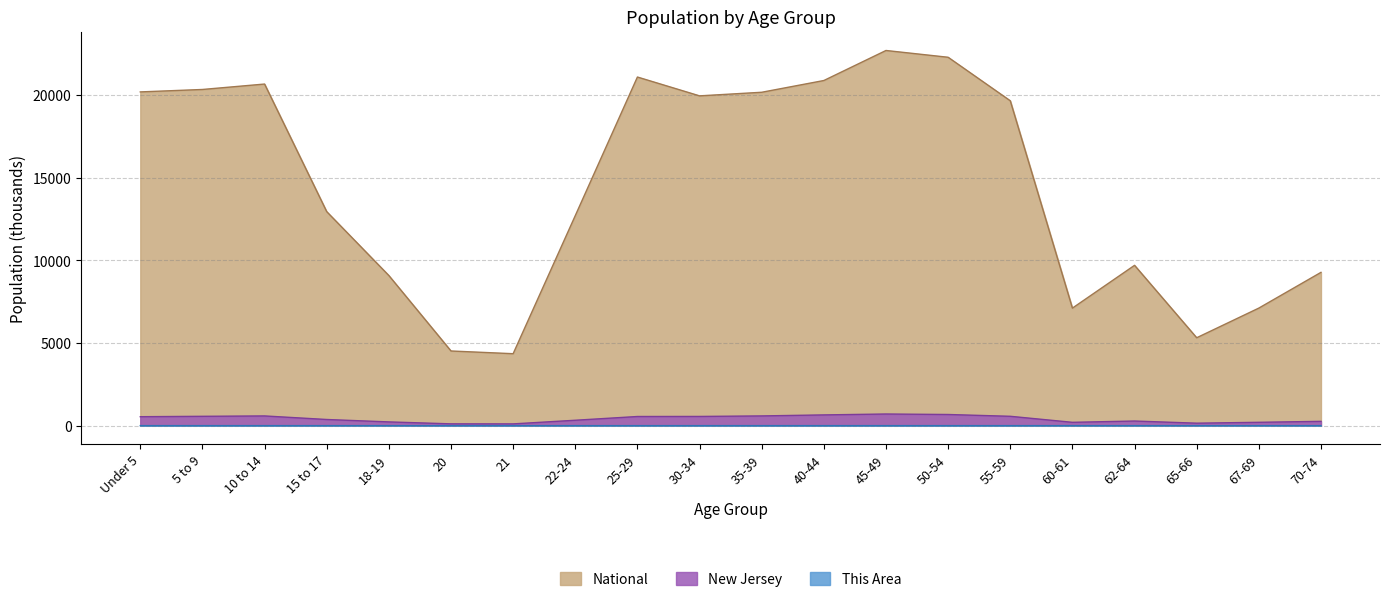

What is the sum of all This Area values?

7.2